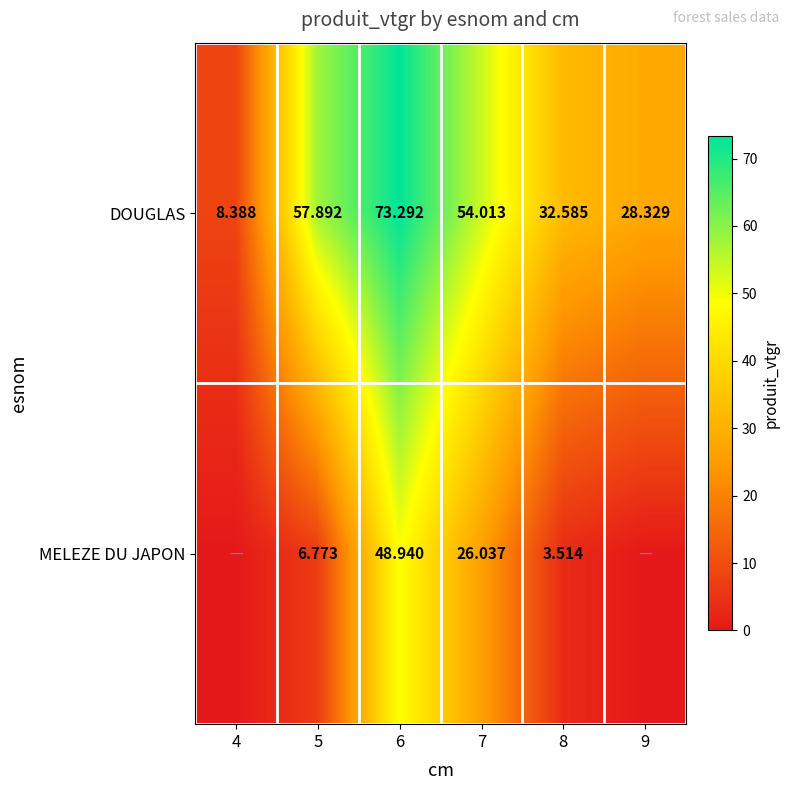

List the series in order of their peak value, lowest first.

MELEZE DU JAPON, DOUGLAS